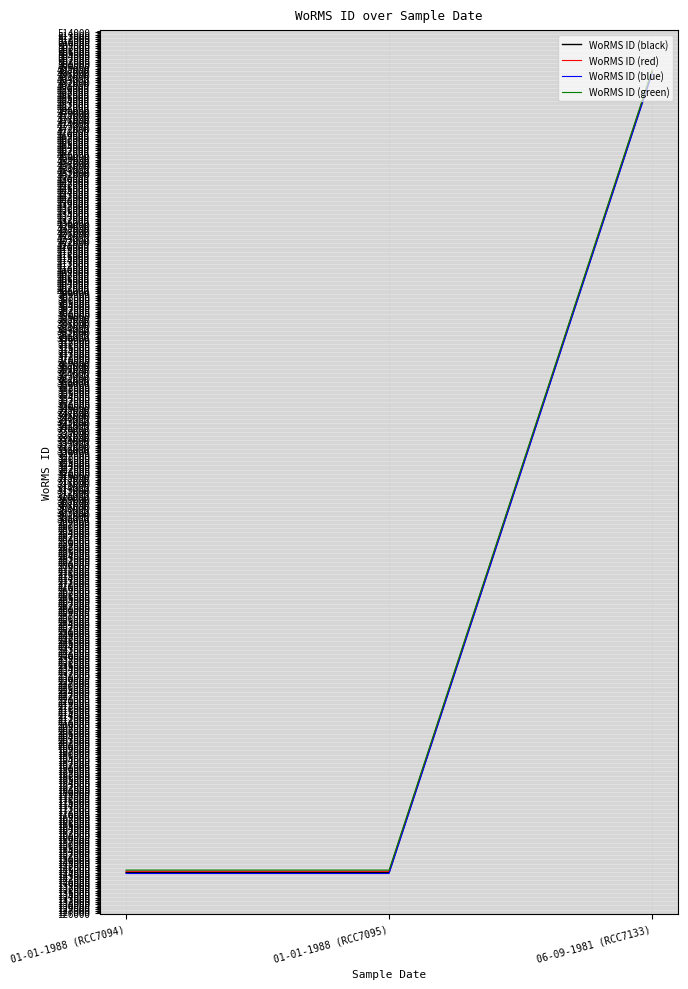

What is the minimum value for WoRMS ID (green)?

145099